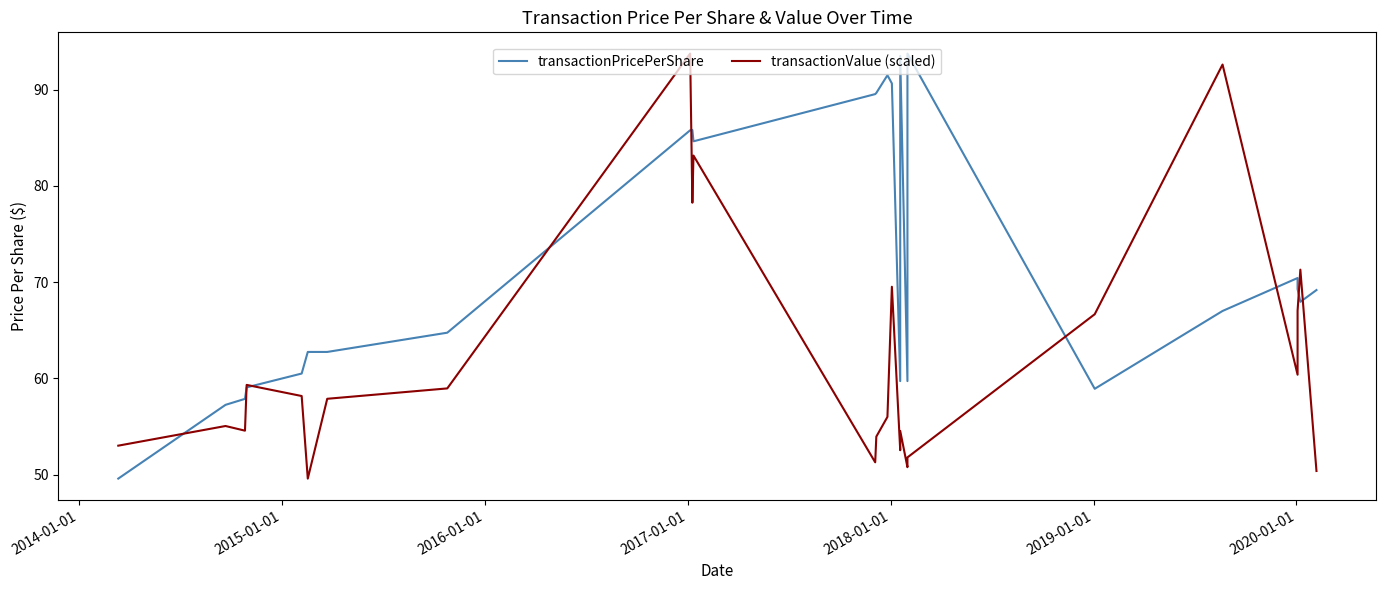

How many series are shown in this chart?

2